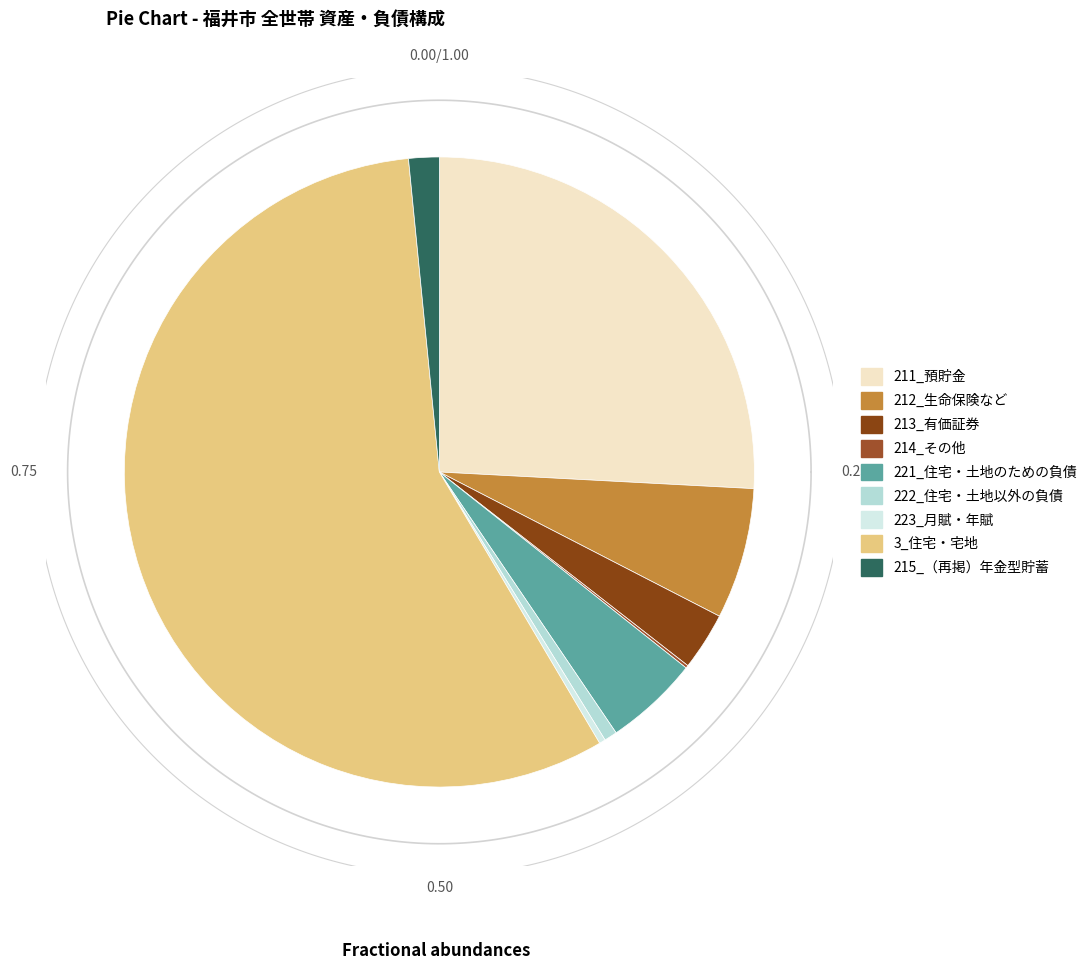

Is it true that 222_住宅・土地以外の負債 is 1% of the pie?

True